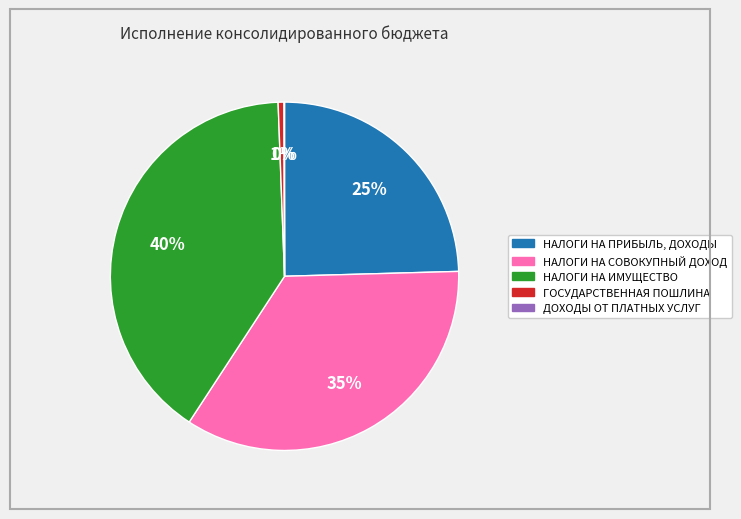

To the nearest percent, what is the average slice percentage?

20%